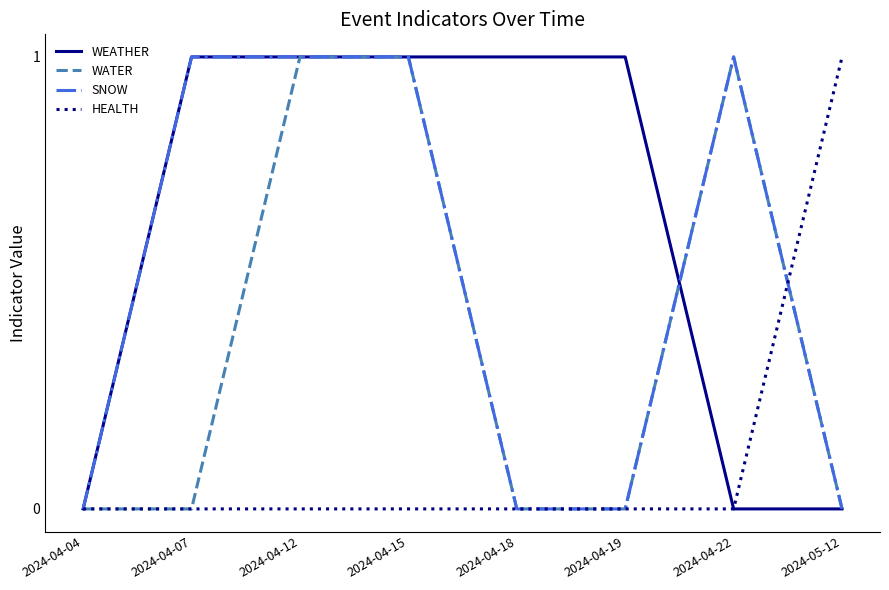

What is the difference between the second highest and minimum values in the SNOW series?

1